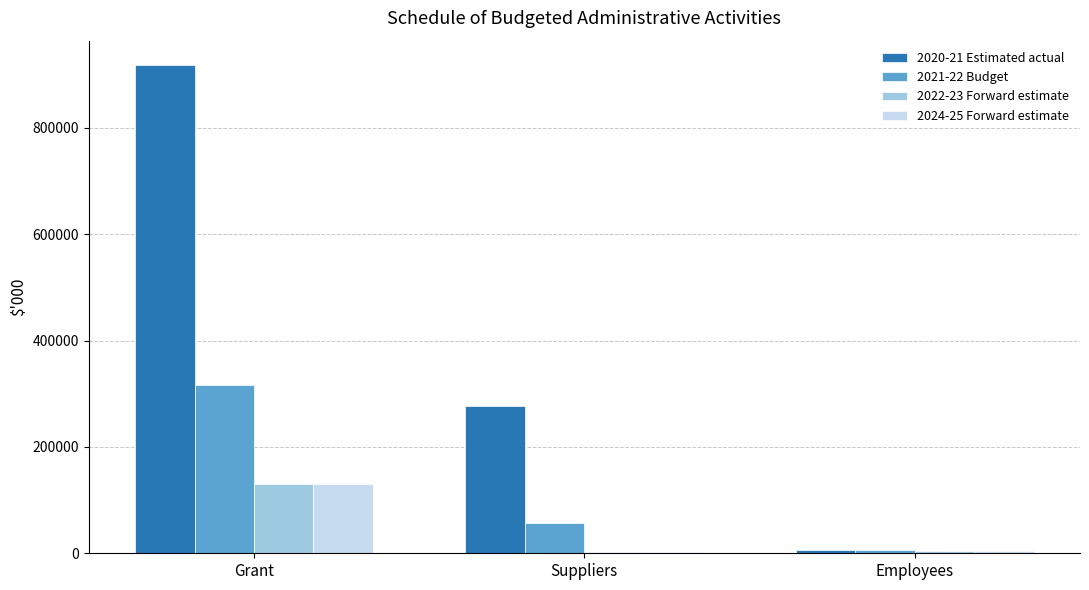

Where does the 2021-22 Budget series first go above 57732?

Grant